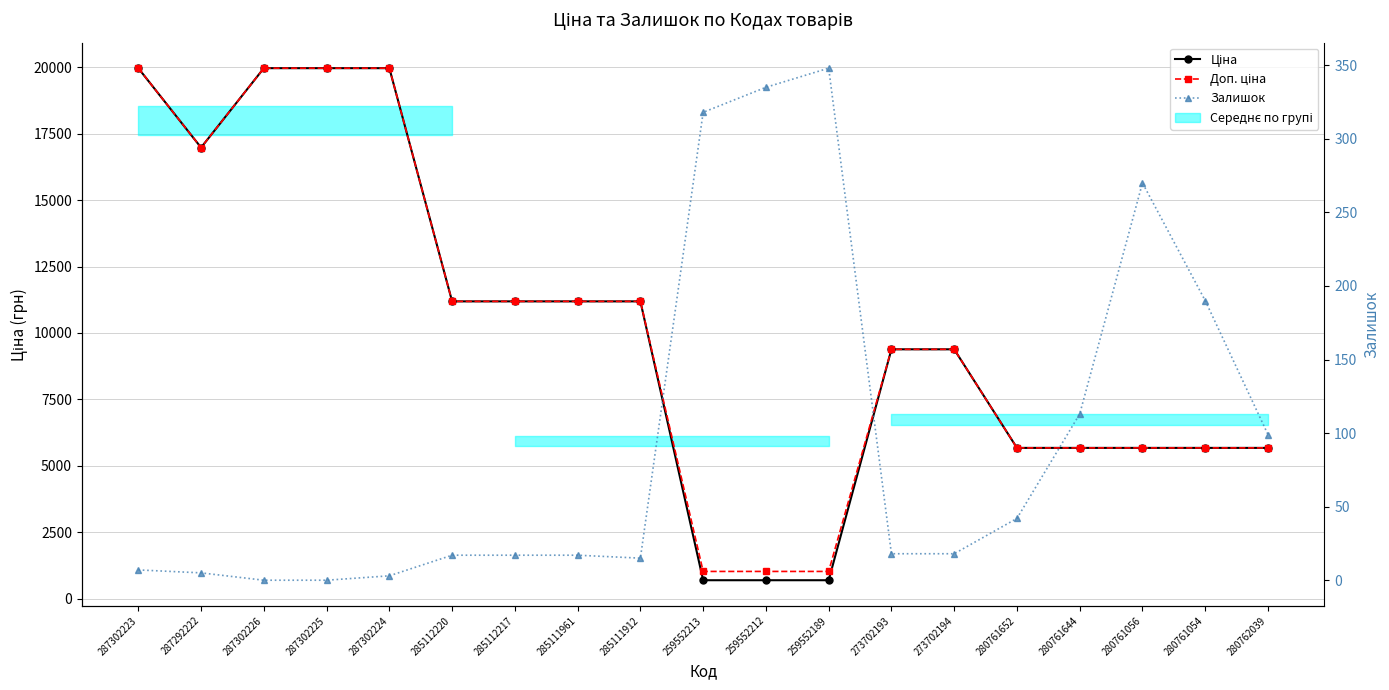

What is the total value across all series at 280761054?

11537.6